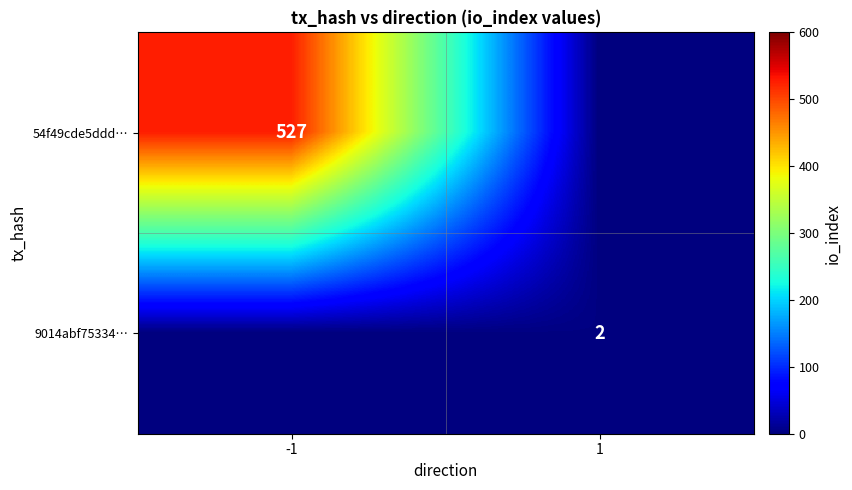

Is it true that 9014abf75334… equals 2 at 1?

True